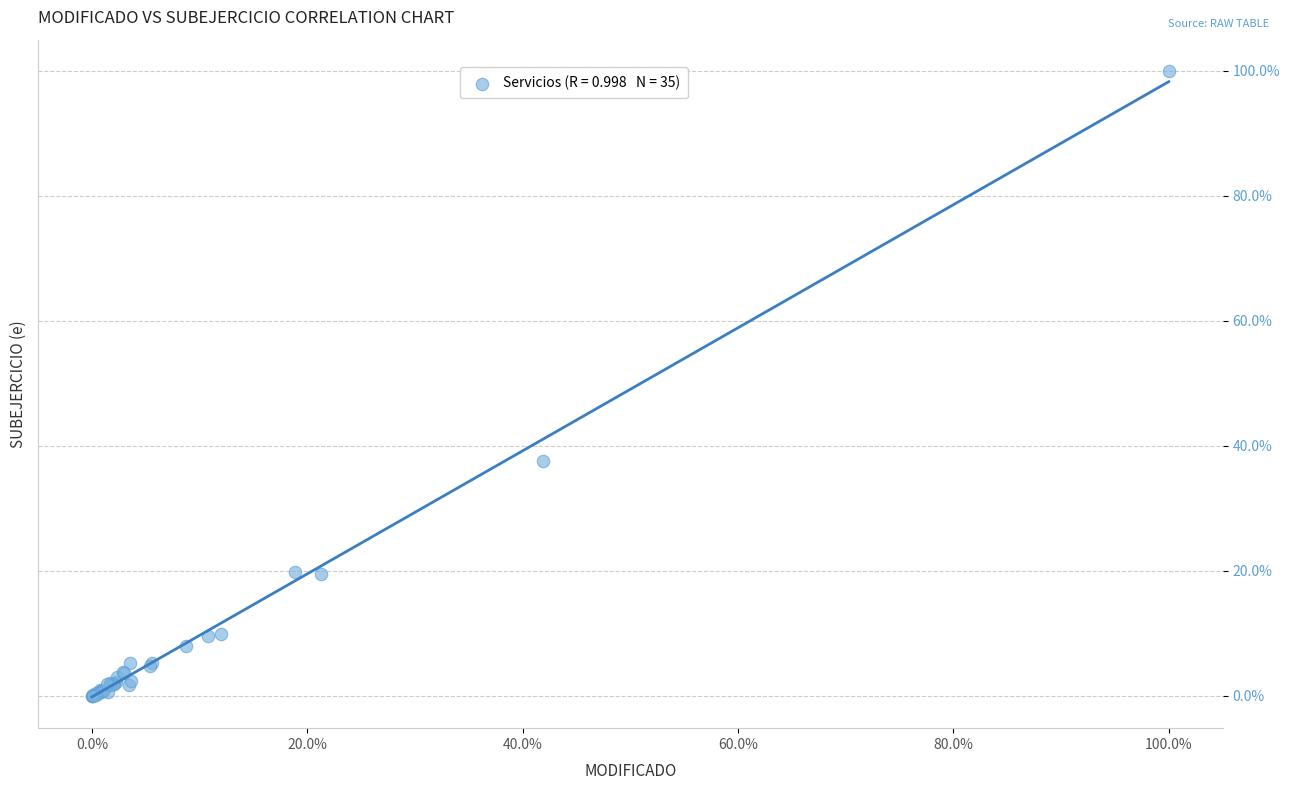

What Y value in the scatter plot is closest to 50?

37.7